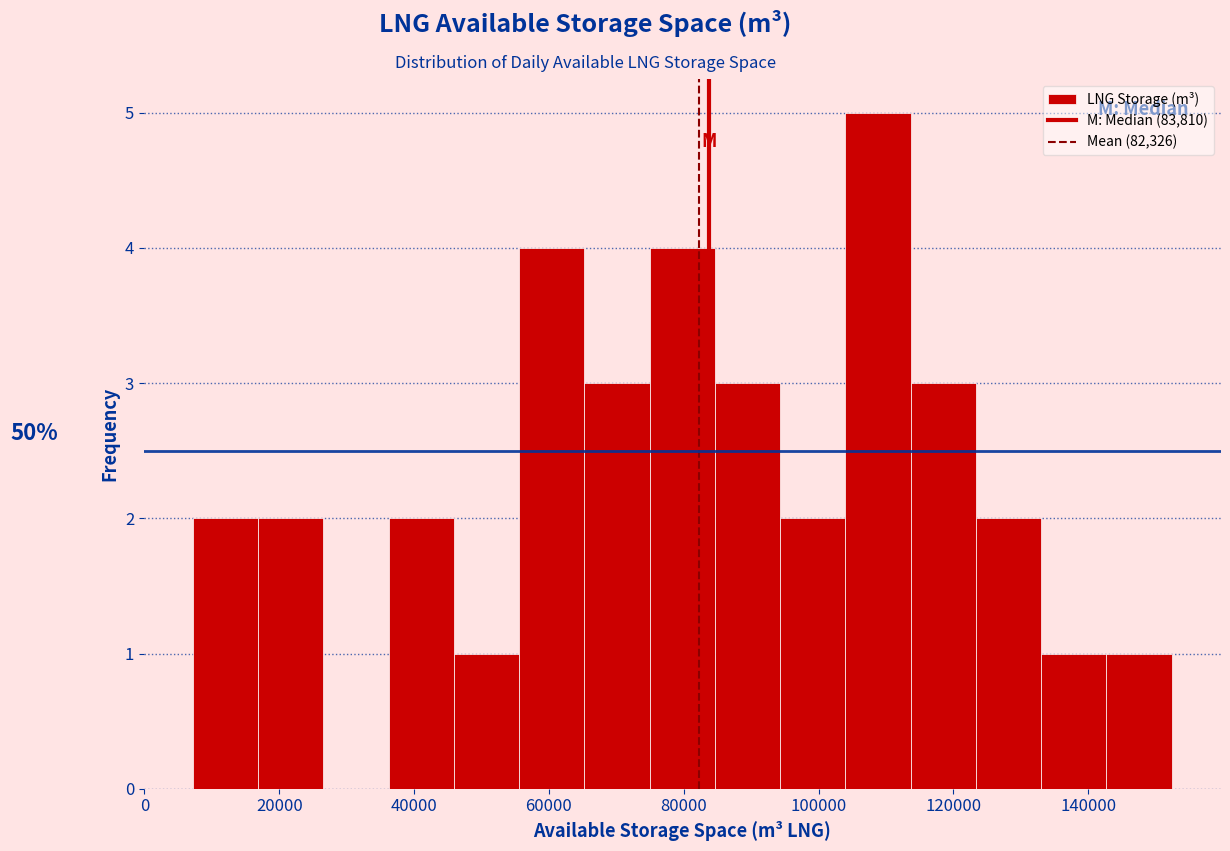

Over which range of the x-axis is the bar tallest?

104000 to 114000